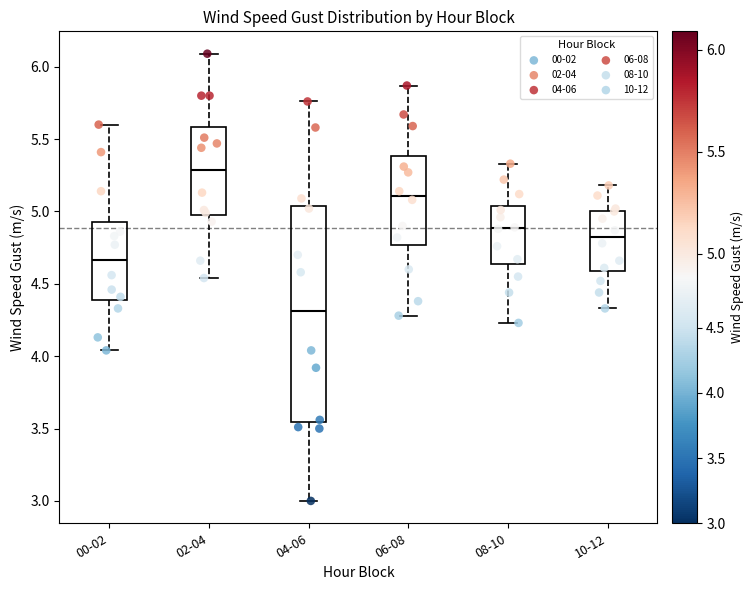

Which box has the highest median line?

02-04